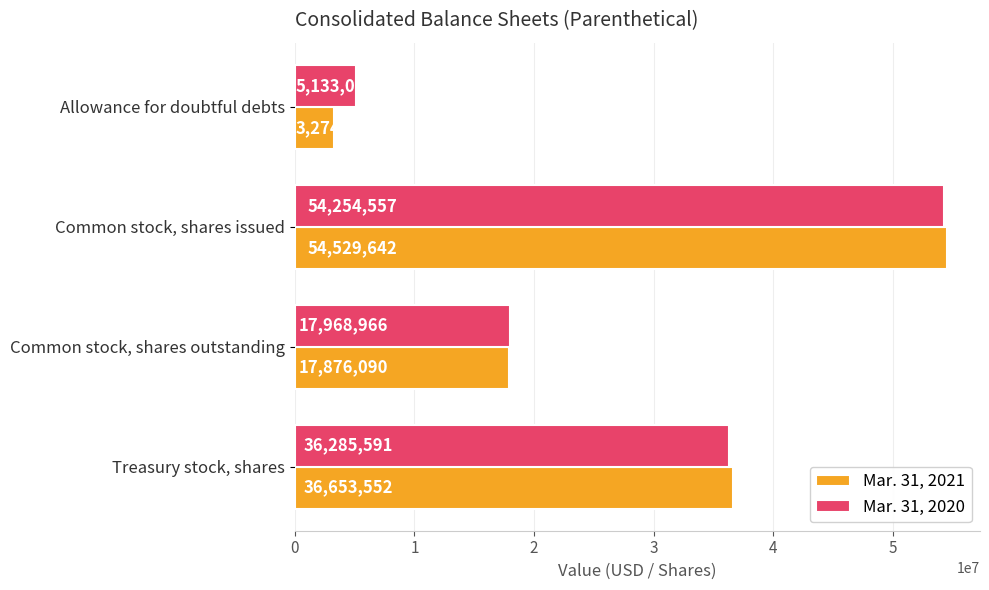

Which category has the lowest value in the Mar. 31, 2021 series?

Allowance for doubtful debts